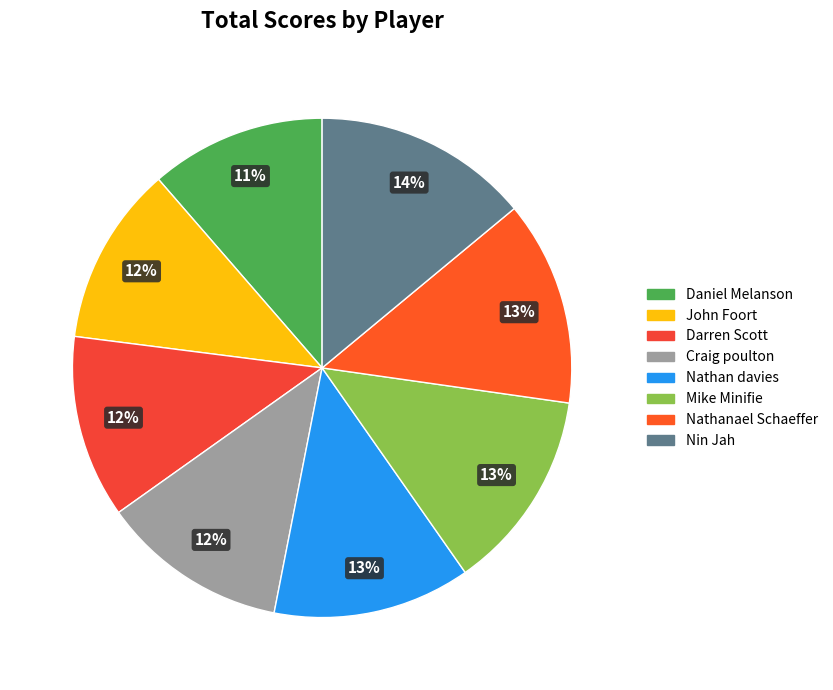

Is Craig poulton the majority of the pie?

No